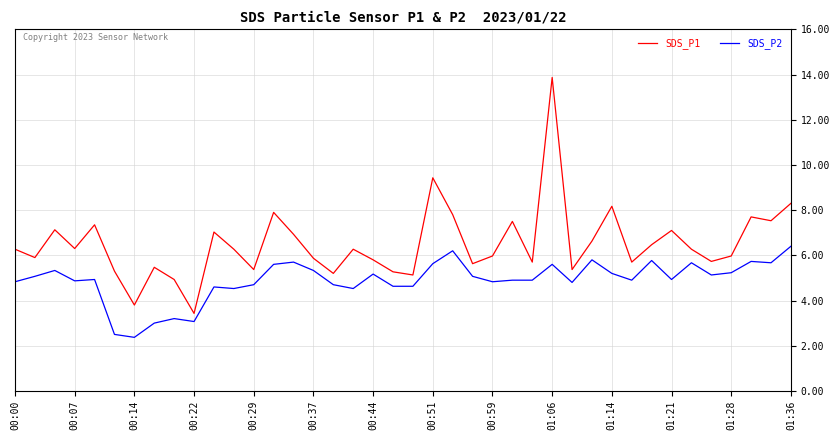

Which series has the largest total across all categories?

SDS_P1